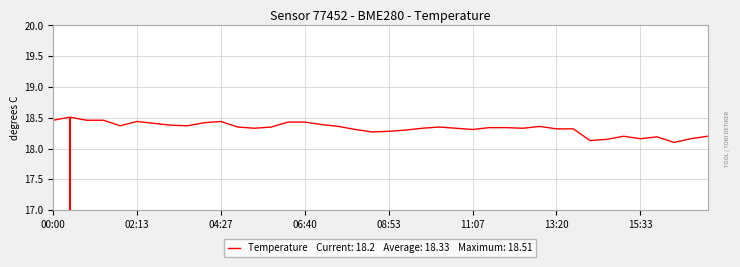

Read the value at 8.

18.4